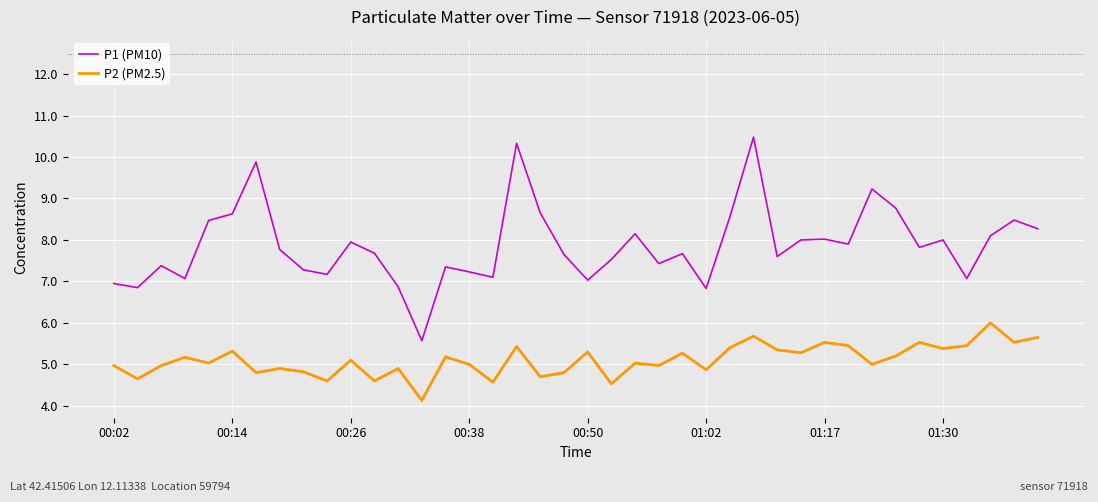

What are all the series names shown in the legend?

P1 (PM10), P2 (PM2.5)